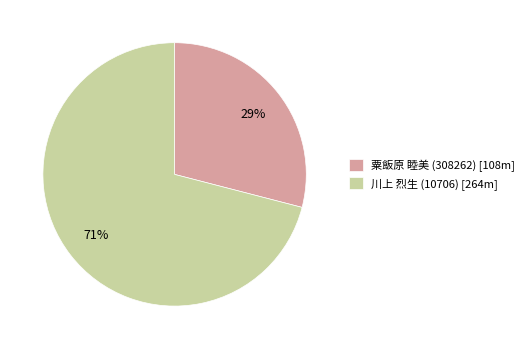

What is the ratio of the value at 粟飯原 睦美 (308262) to the value at 川上 烈生 (10706)?

0.4